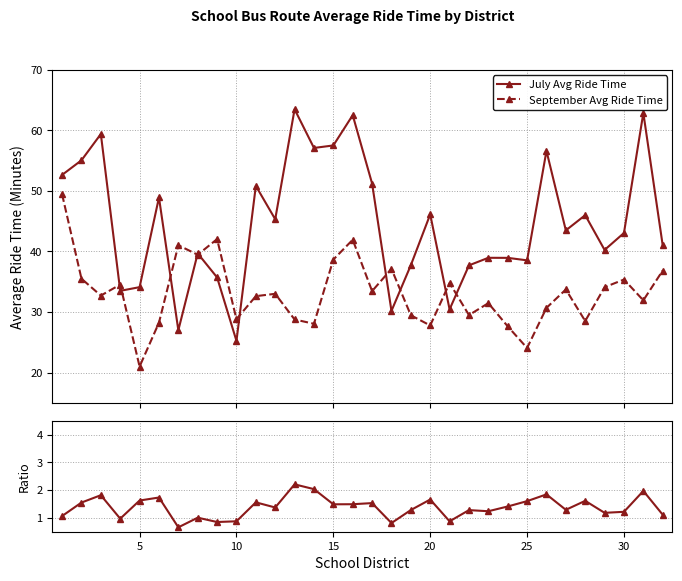

What is the difference between the second highest and second lowest values in the September Avg Ride Time series?

18.0